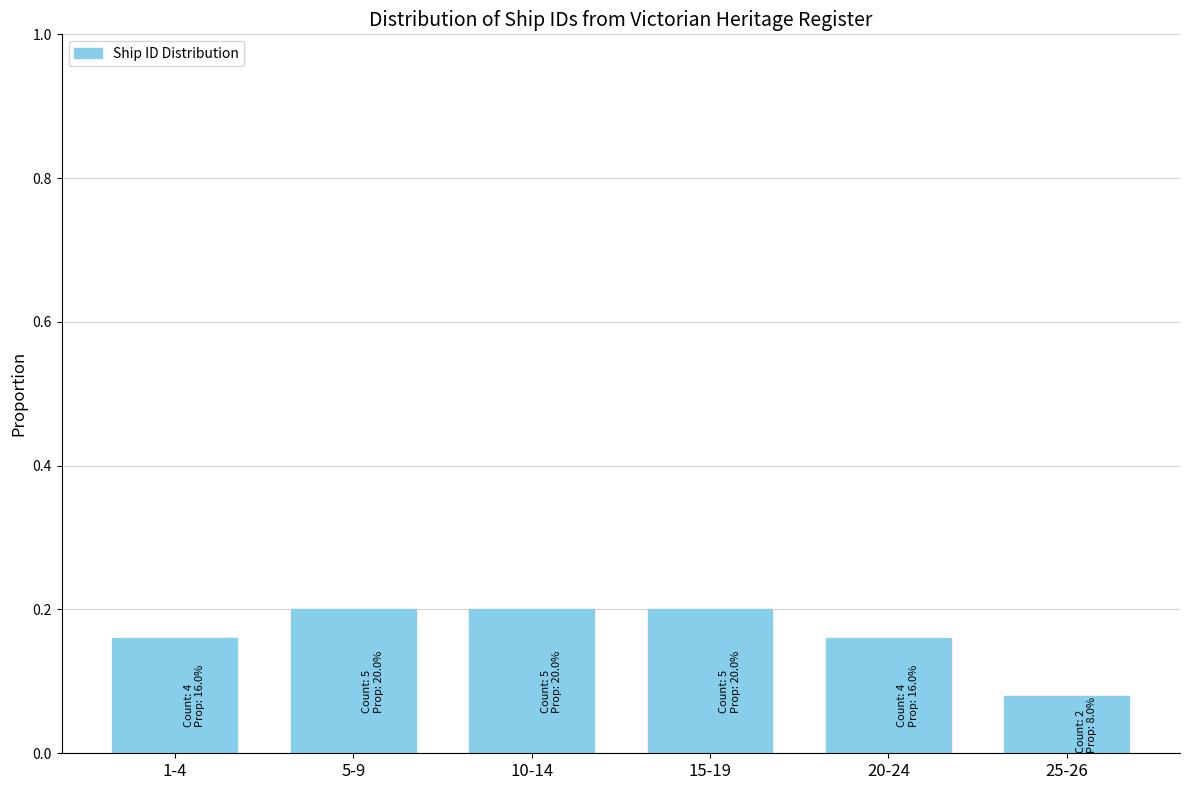

What is the sum of all values?

1.0